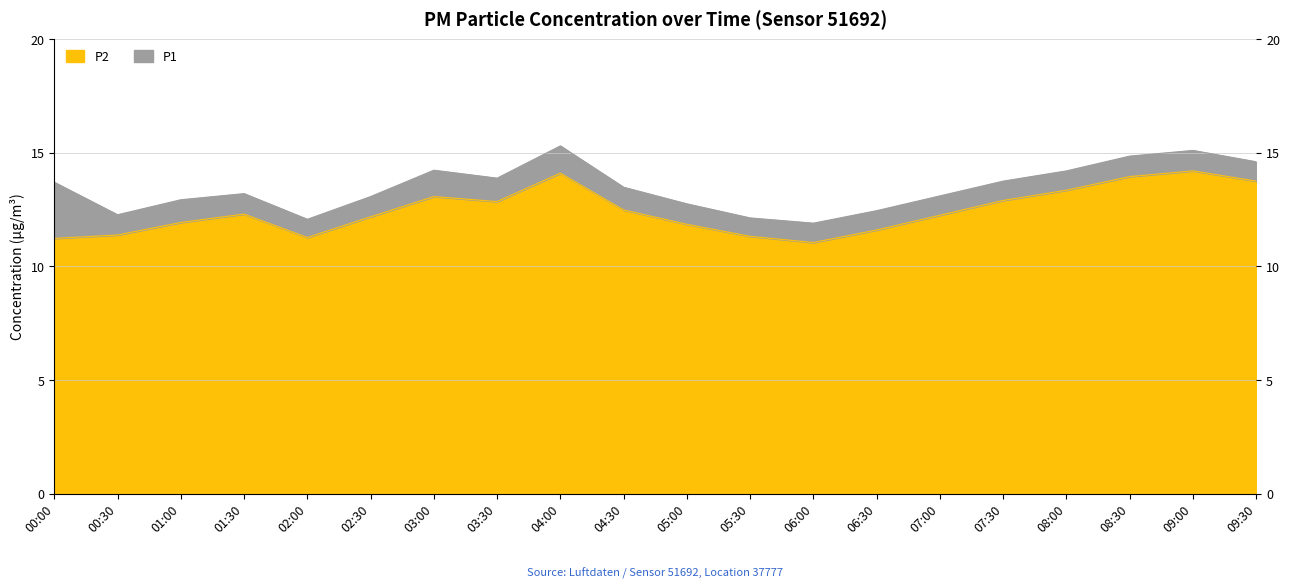

Which series has the largest range (max minus min)?

P1